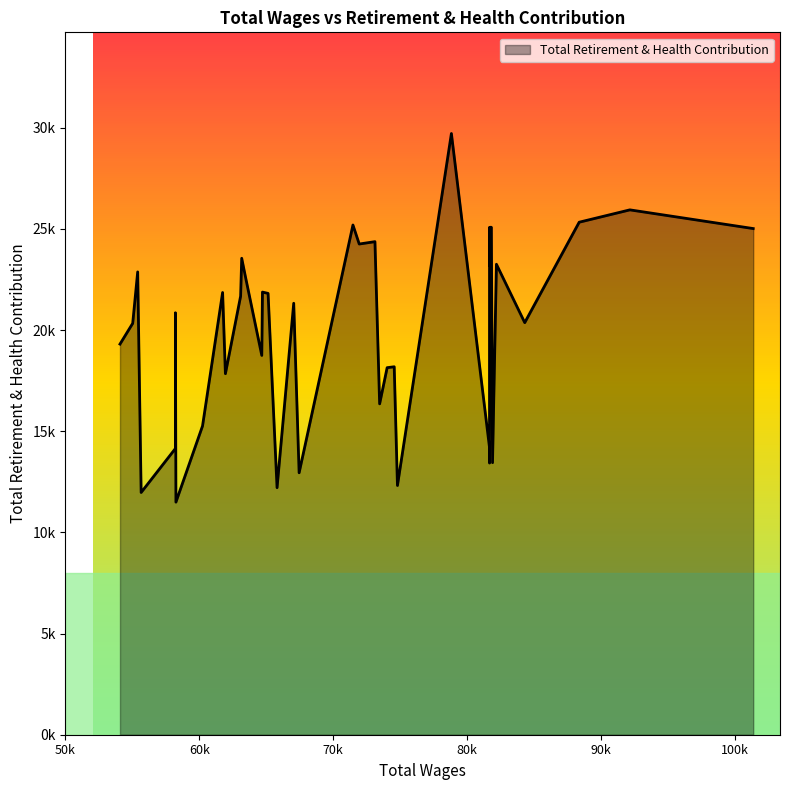

The value at 23 is 16621. True or false?

False